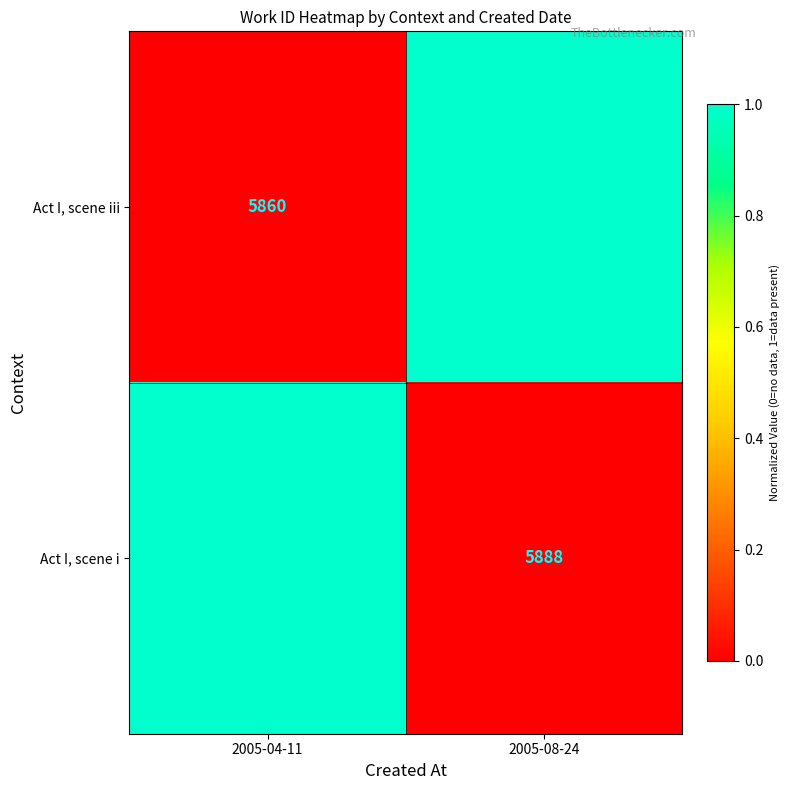

What is the total value across all series at 2005-08-24?

1